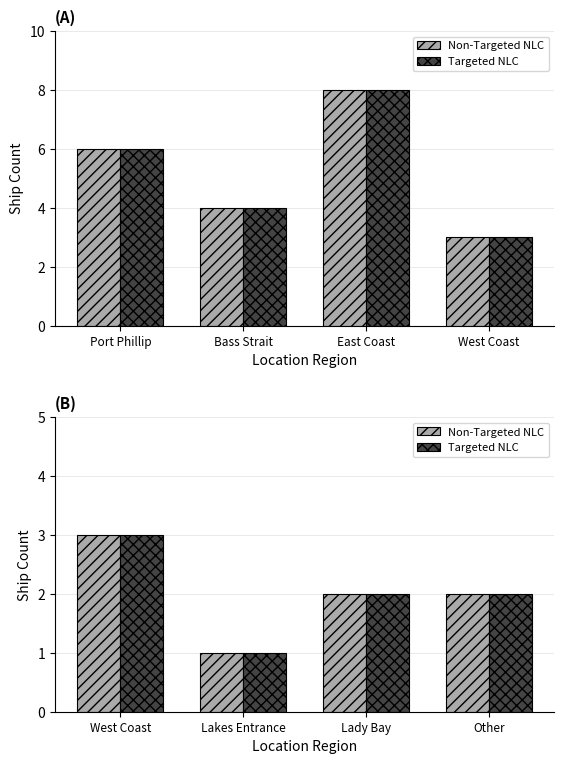

Count the number of data series in this chart.

2